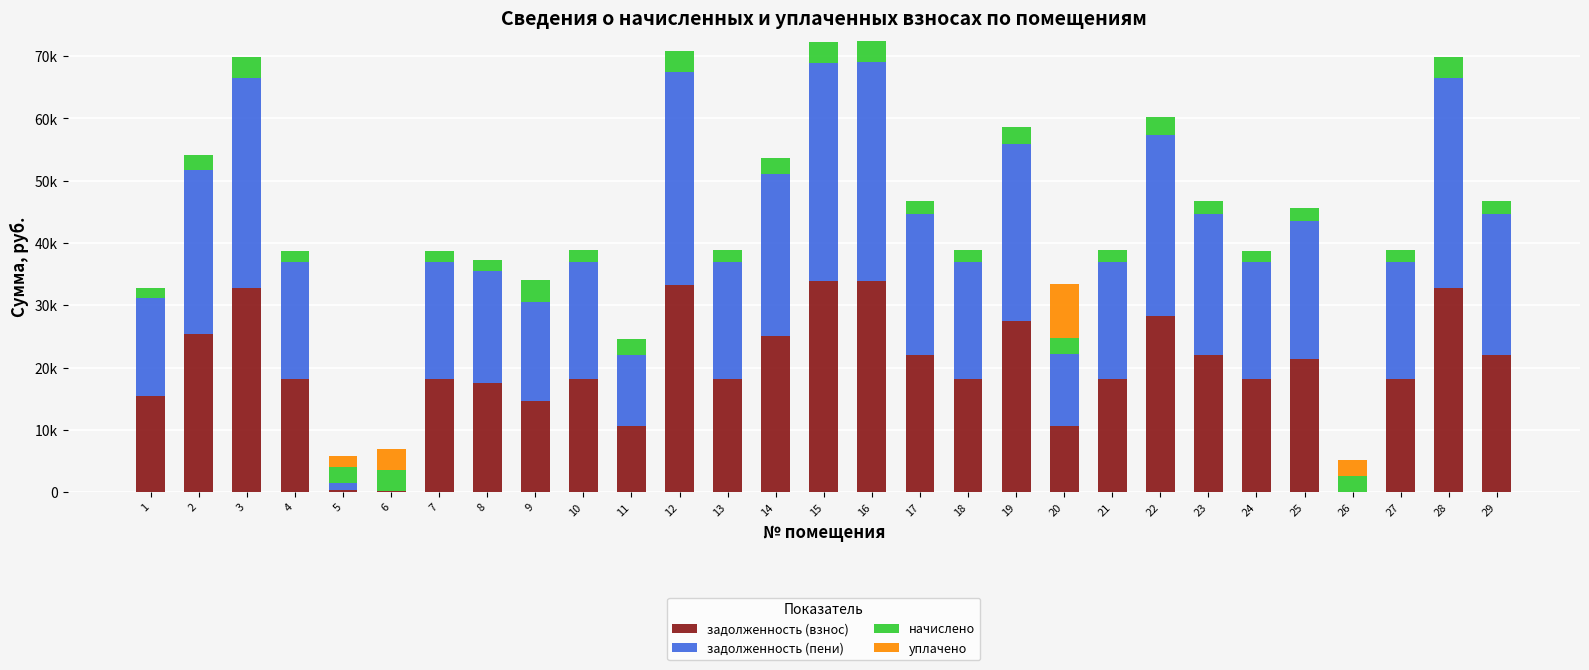

List the labels in order of уплачено value, largest first.

20, 6, 26, 5, 1, 2, 3, 4, 7, 8, 9, 10, 11, 12, 13, 14, 15, 16, 17, 18, 19, 21, 22, 23, 24, 25, 27, 28, 29